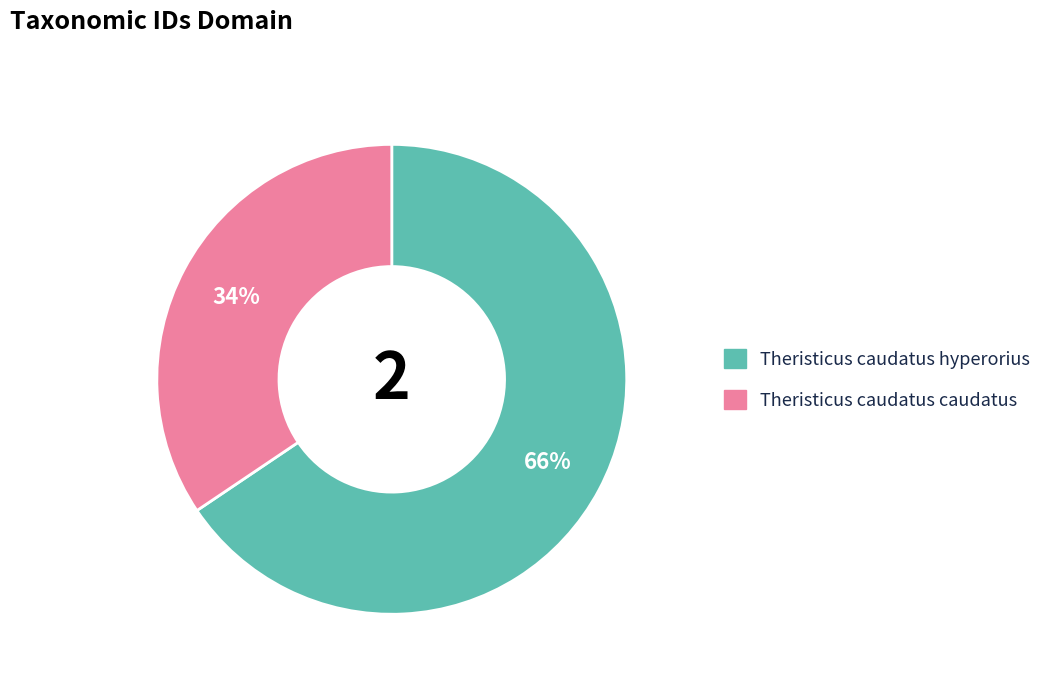

Is there any slice that represents more than half of the pie?

Yes